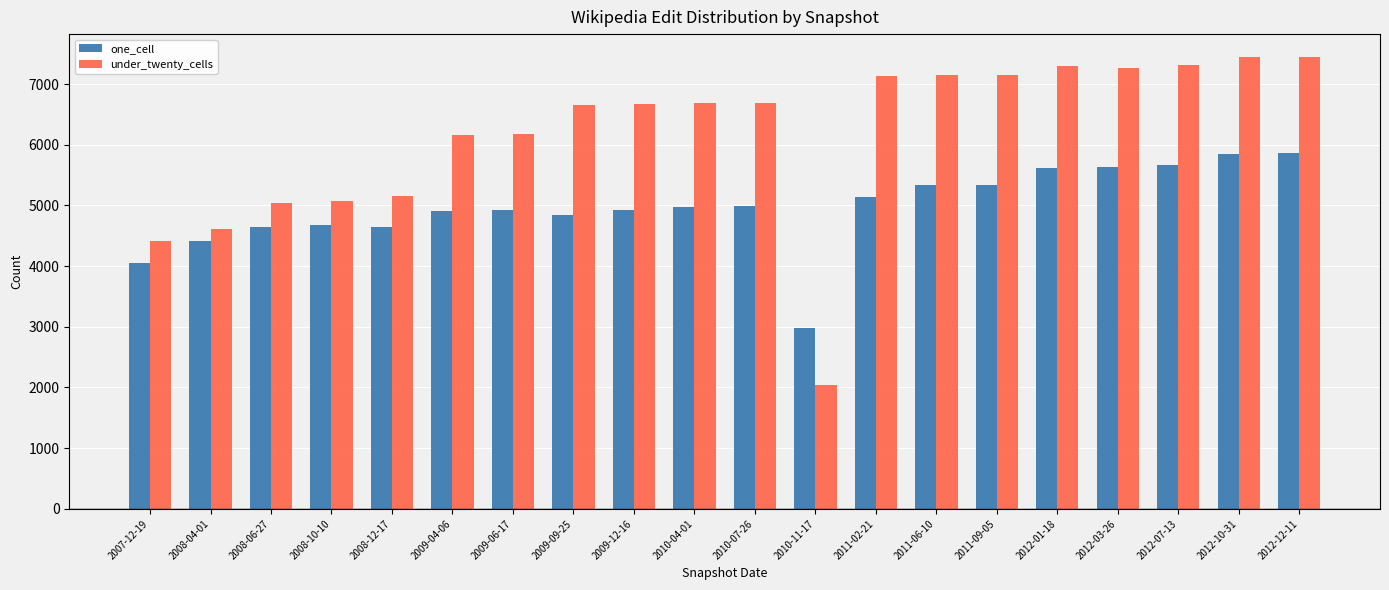

What is the difference between the maximum and minimum values in the under_twenty_cells series?

5409